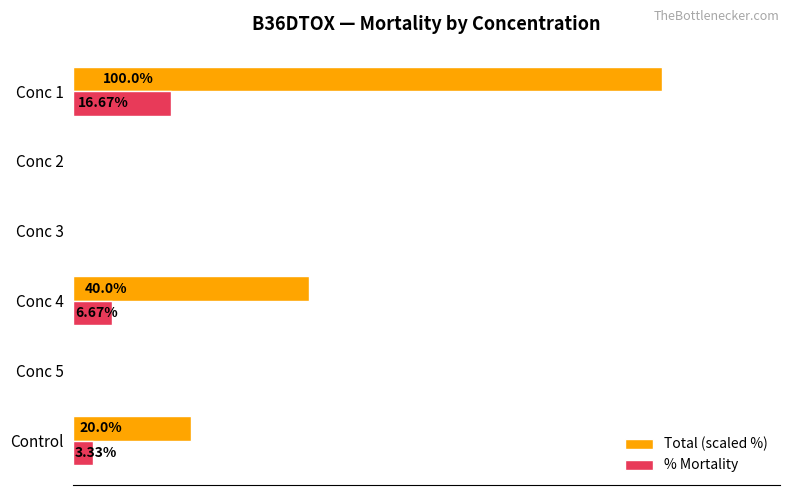

At which category does the chart reach its peak across all series?

Conc 1